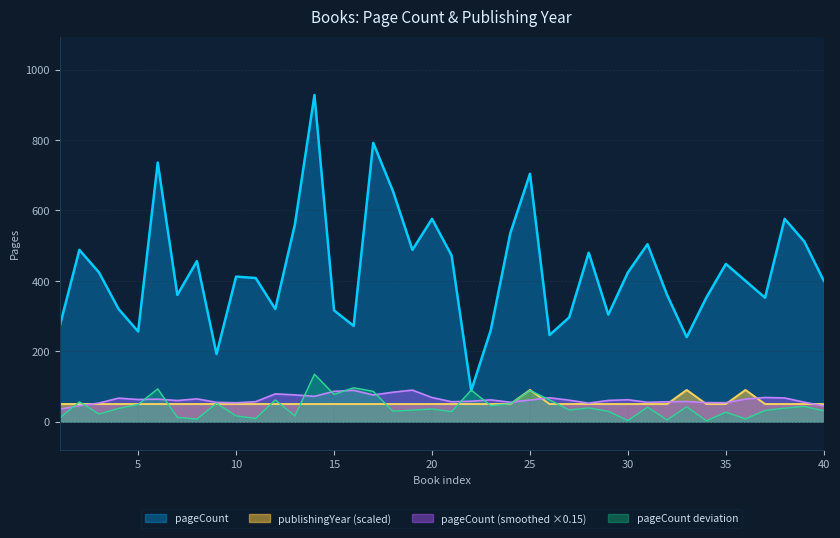

True or false: publishingYear and pageCount cross at least once.

False